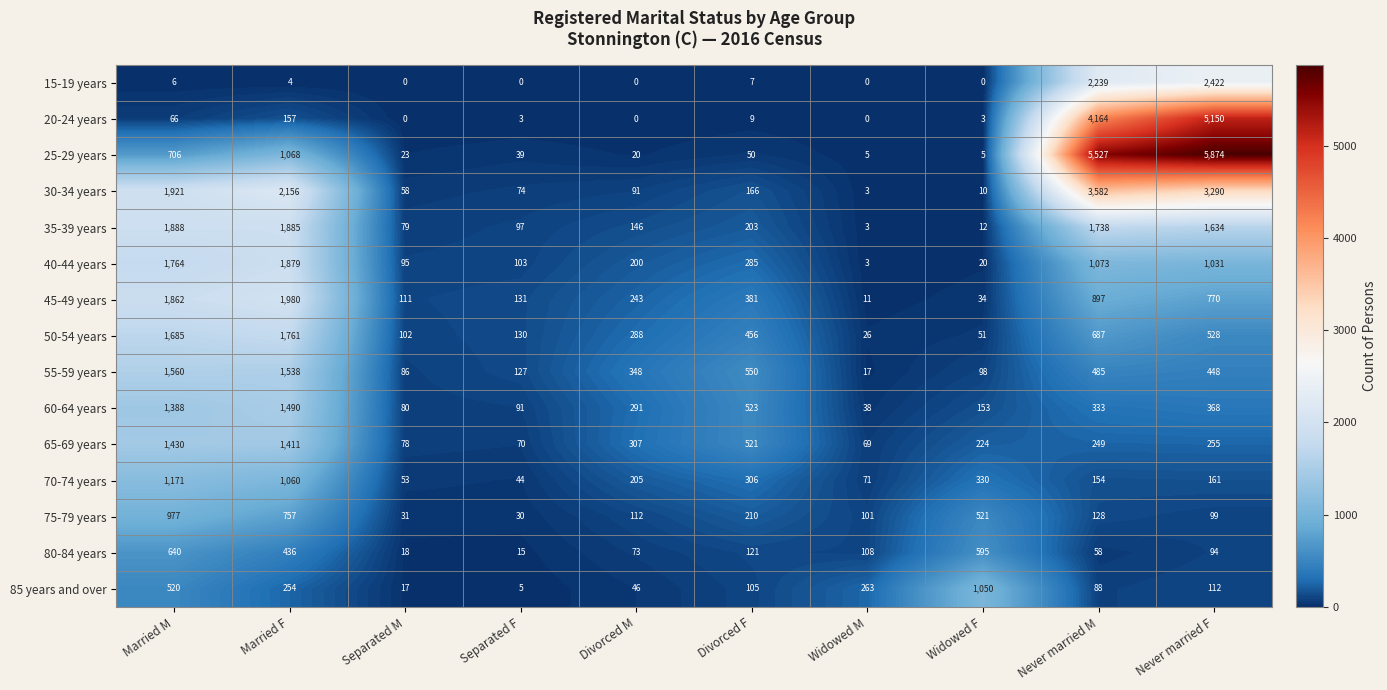

The 30-34 years series shows 10 at Widowed F. True or false?

True